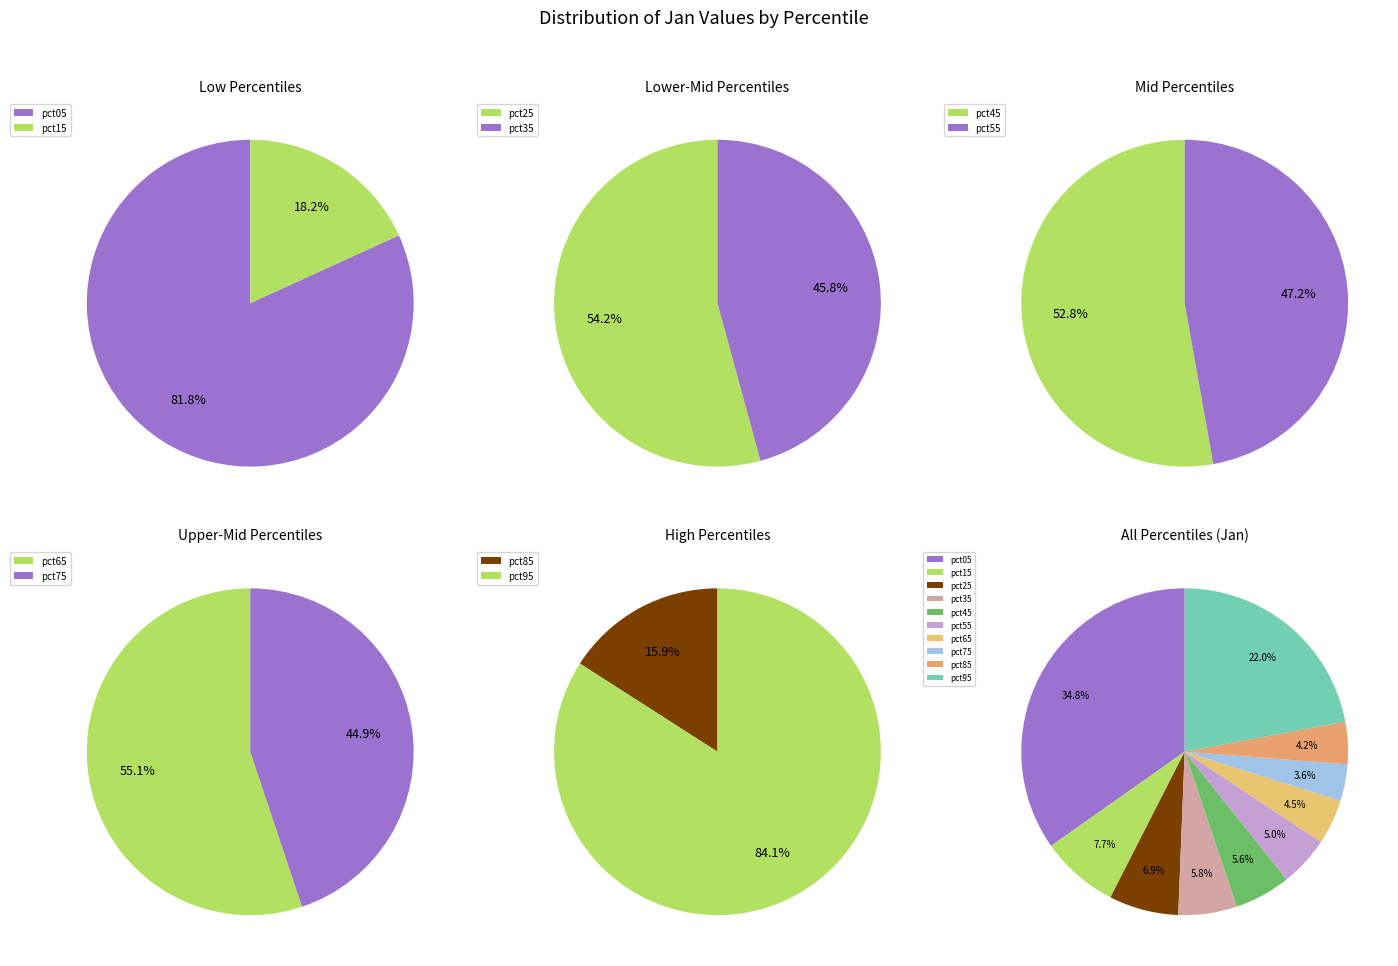

Is pct05 the majority of the pie?

No